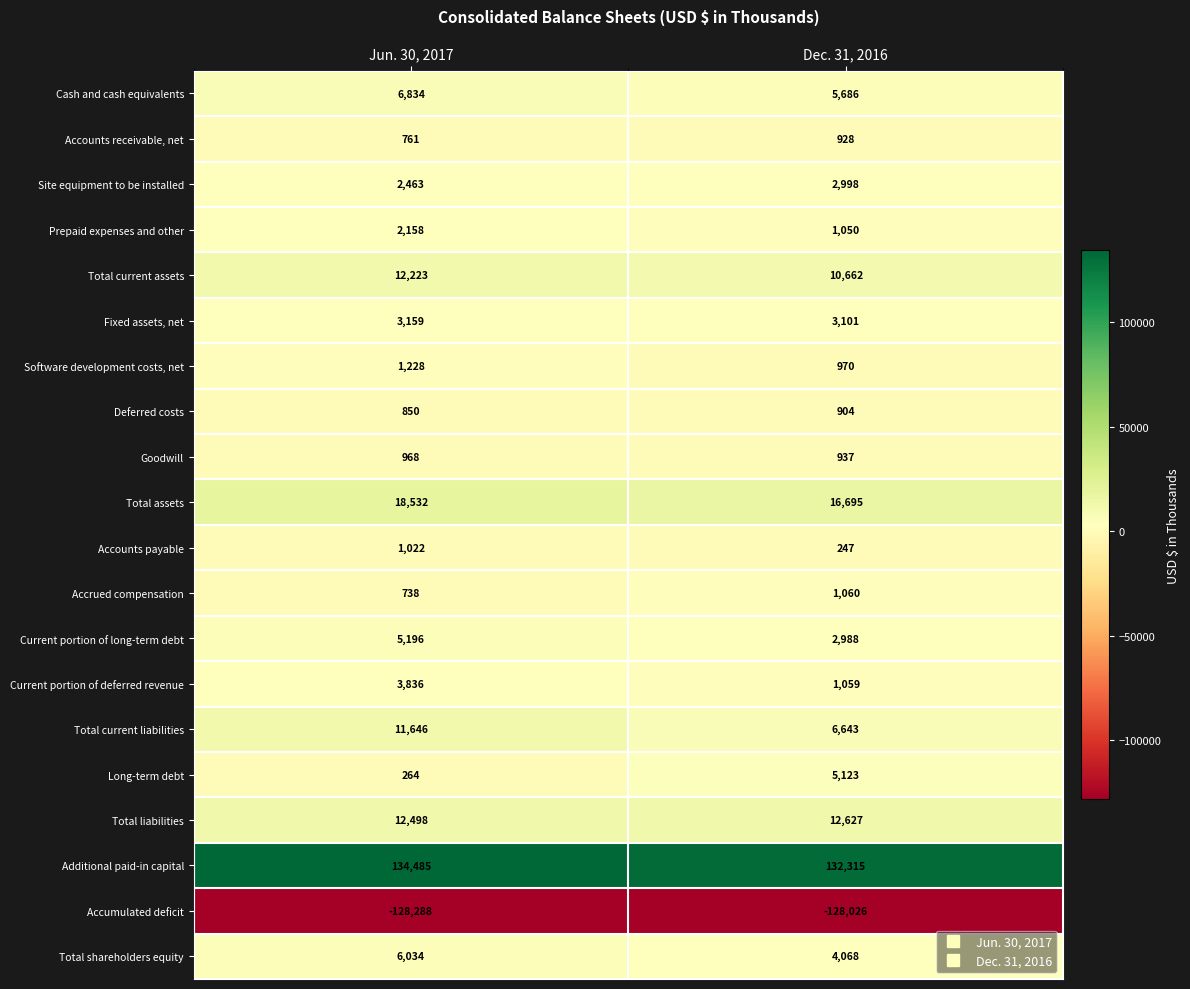

Which category has the lowest value in the Cash and cash equivalents series?

Dec. 31, 2016